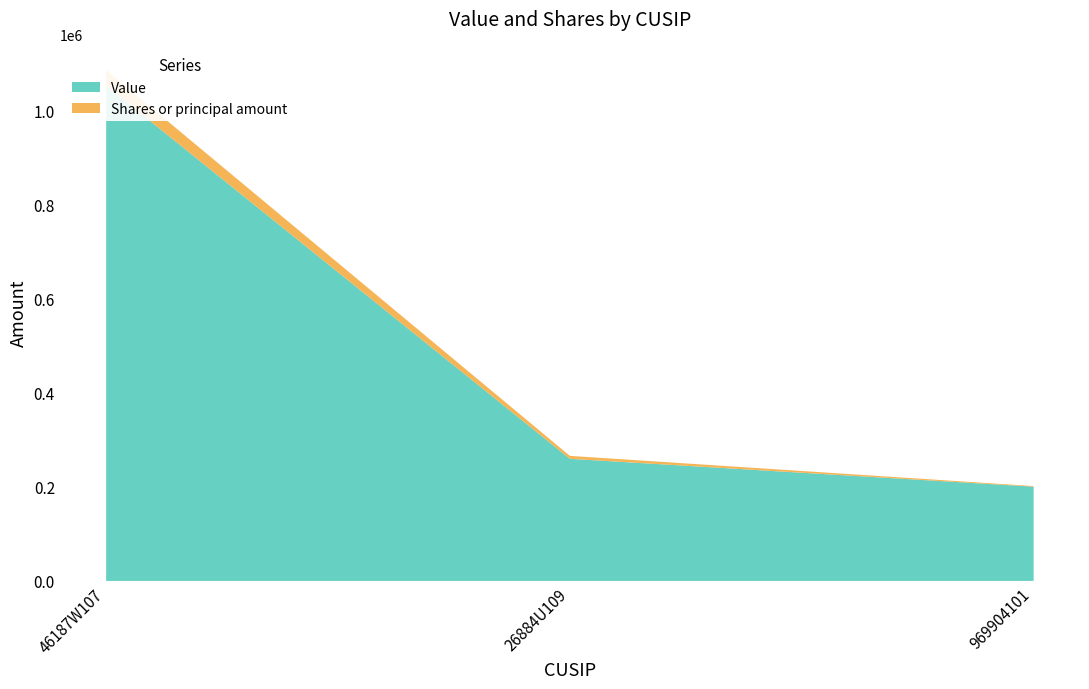

Reading left to right, what are all the values shown in this chart?

Value: 46187W107=1053503	26884U109=259752	969904101=200464
Shares or principal amount: 46187W107=33244	26884U109=6253	969904101=1290